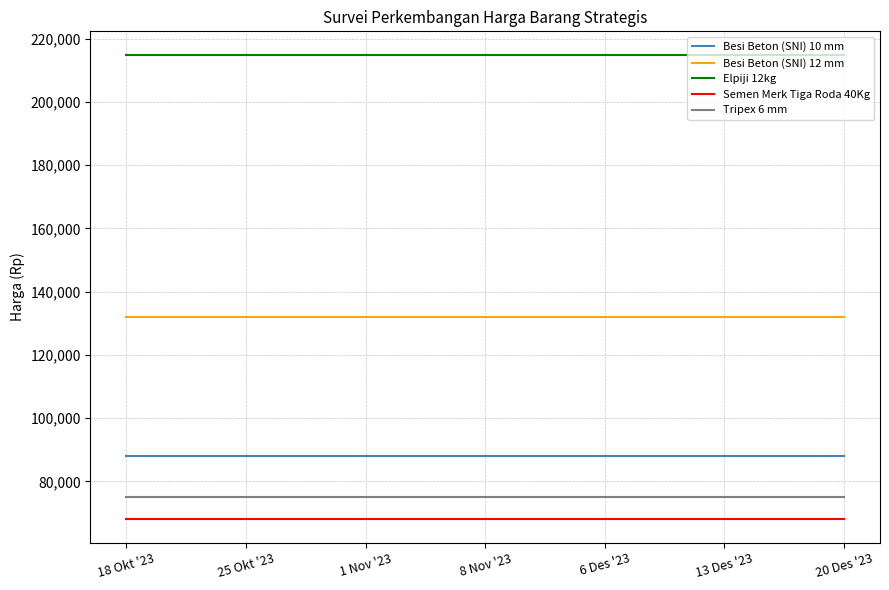

Reading left to right, what are all the values shown in this chart?

Besi Beton (SNI) 10 mm: 88000	88000	88000	88000	88000	88000	88000
Besi Beton (SNI) 12 mm: 132000	132000	132000	132000	132000	132000	132000
Elpiji 12kg: 215000	215000	215000	215000	215000	215000	215000
Semen Merk Tiga Roda 40Kg: 68000	68000	68000	68000	68000	68000	68000
Tripex 6 mm: 75000	75000	75000	75000	75000	75000	75000